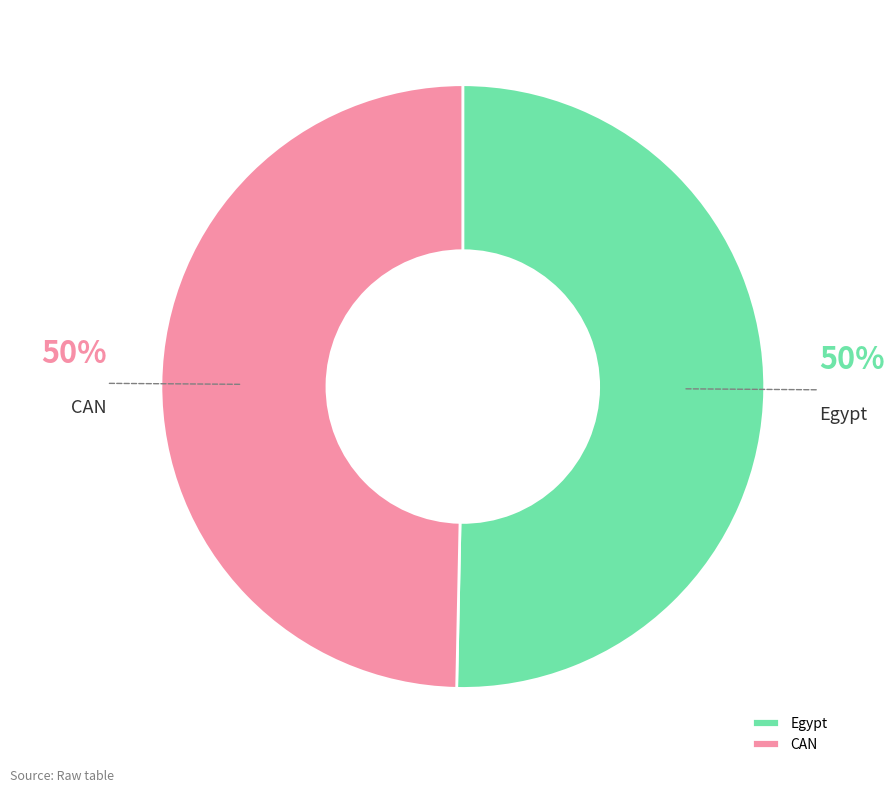

To the nearest percent, what percentage of the pie is CAN?

50%